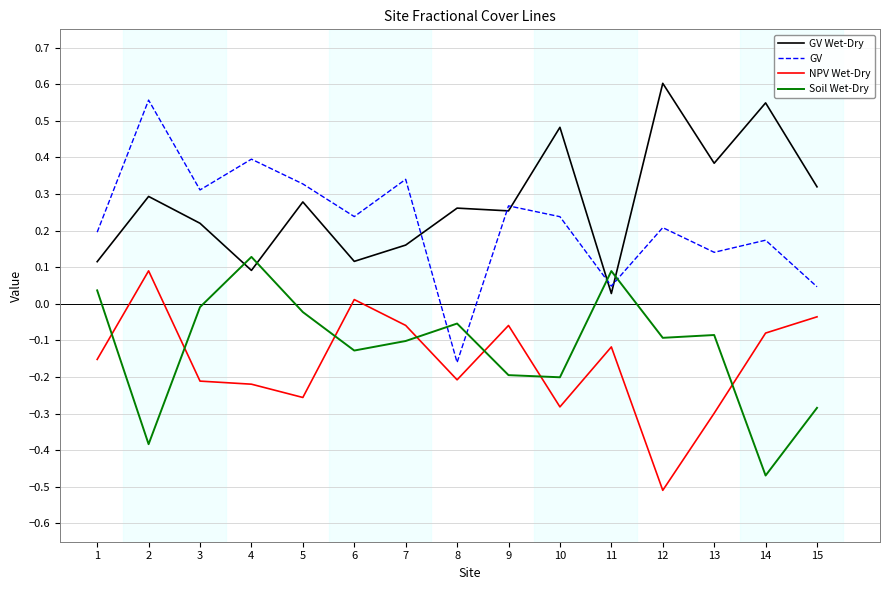

At 3, list the series in order from smallest to largest.

NPV Wet-Dry, Soil Wet-Dry, GV Wet-Dry, GV